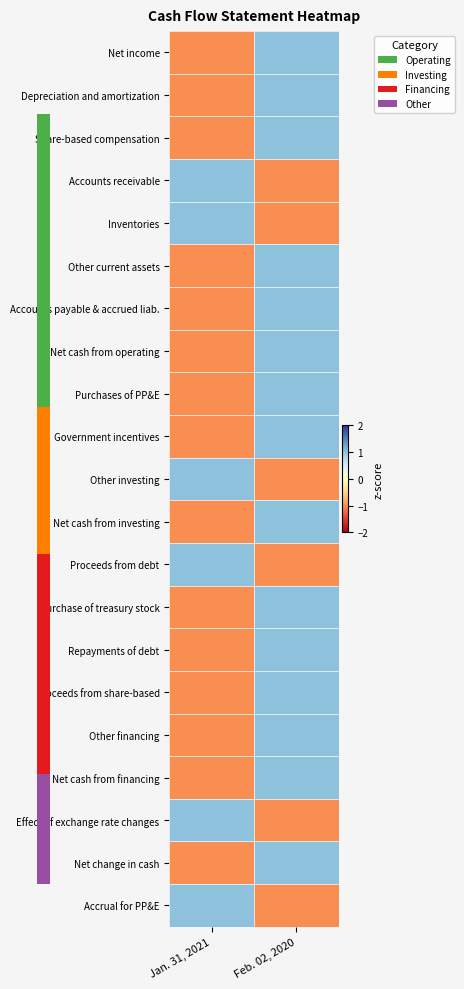

List the series in order of their peak value, highest first.

Net income, Depreciation and amortization, Share-based compensation, Accounts receivable, Inventories, Other current assets, Accounts payable & accrued liab., Net cash from operating, Purchases of PP&E, Government incentives, Other investing, Net cash from investing, Proceeds from debt, Purchase of treasury stock, Repayments of debt, Proceeds from share-based, Other financing, Net cash from financing, Effect of exchange rate changes, Net change in cash, Accrual for PP&E